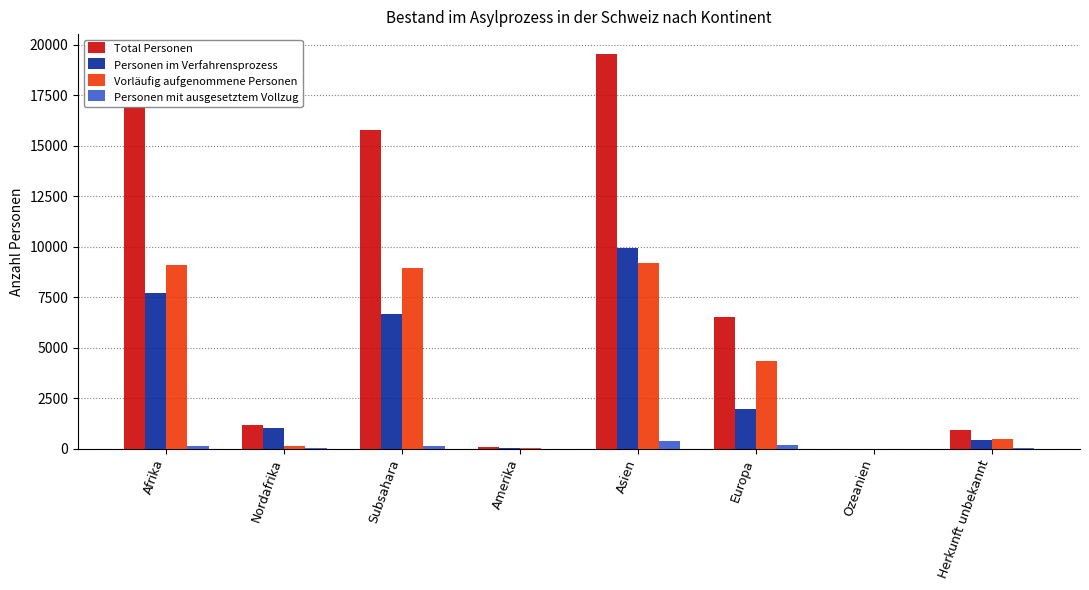

What is the sum of all Personen im Verfahrensprozess values?

27789